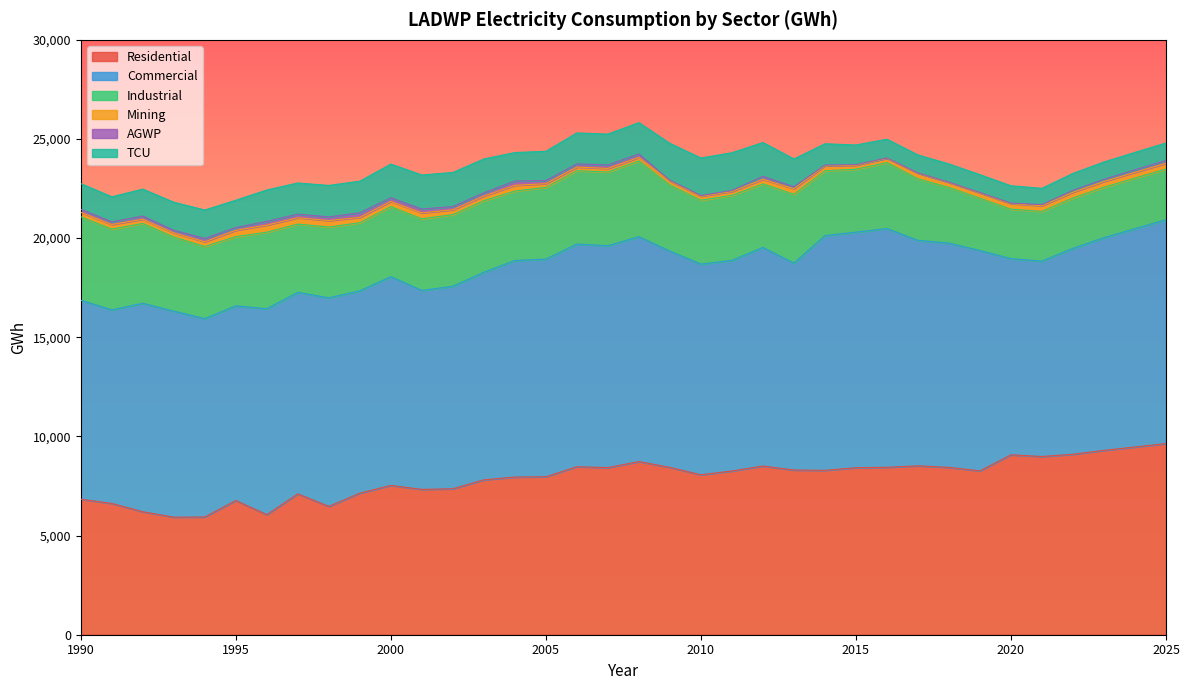

In AGWP, how many points are higher than both neighbors (excluding endpoints)?

8